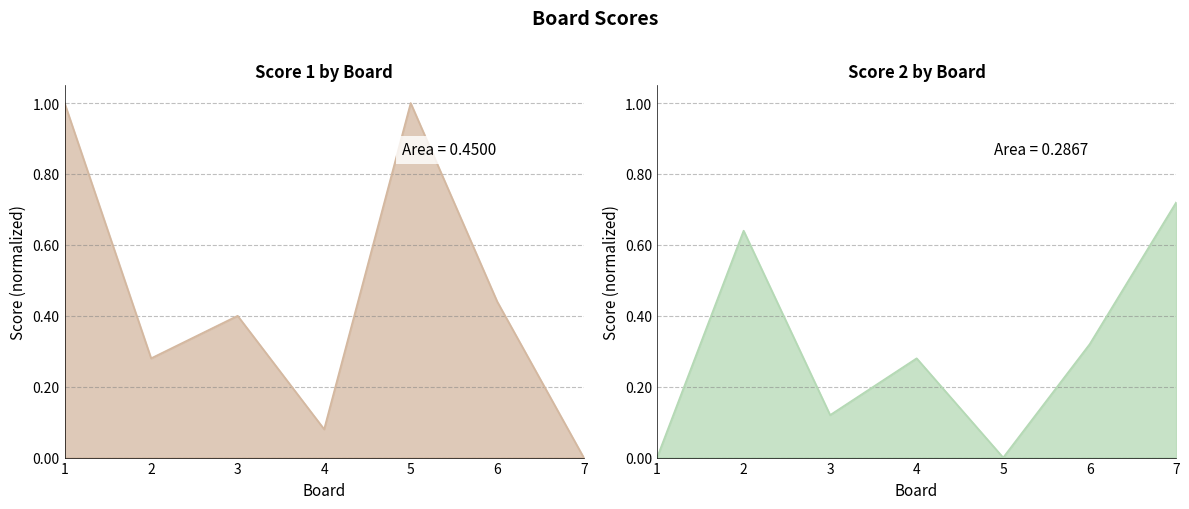

After their last crossing, which series has the higher values: Score 1 or Score 2?

Score 2